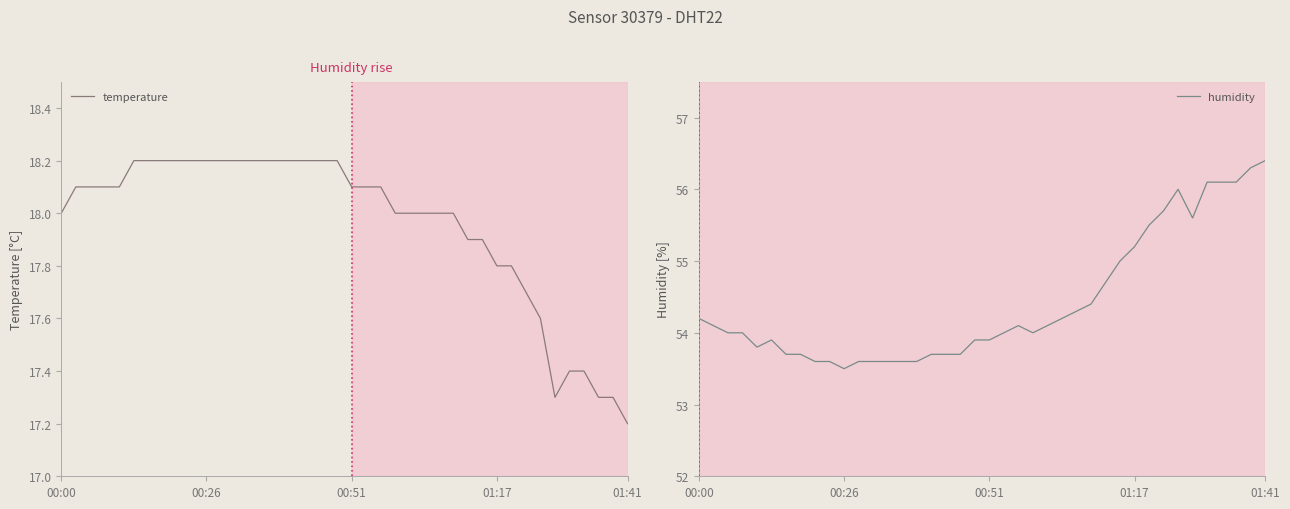

How many values in the temperature series exceed 18?

22